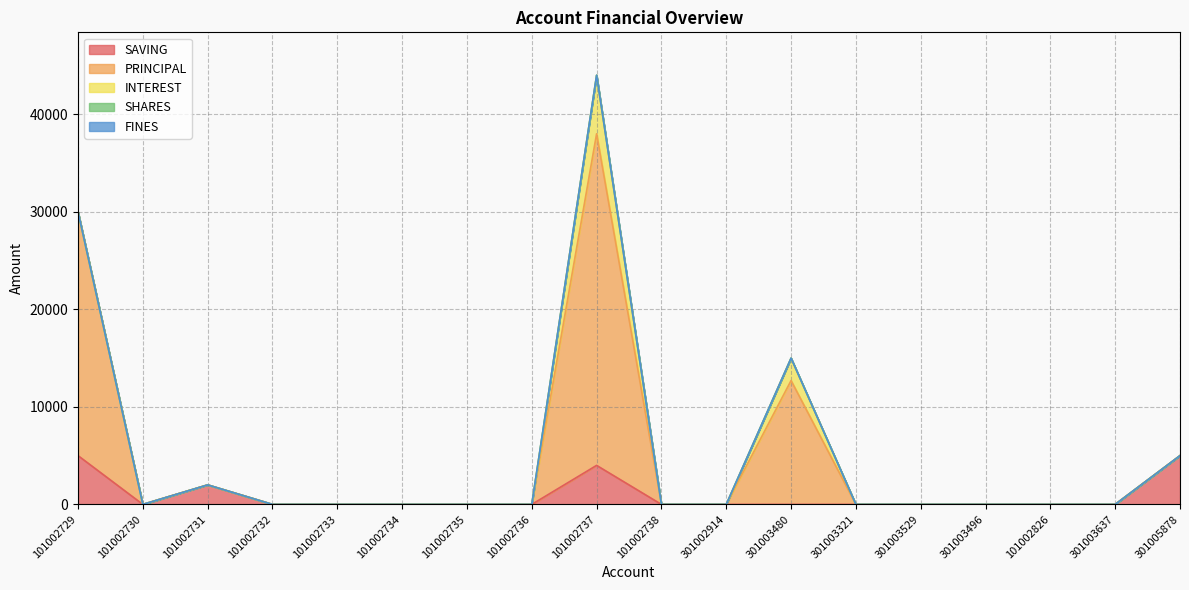

True or false: SHARES has a value of 0 at 301002914.

True